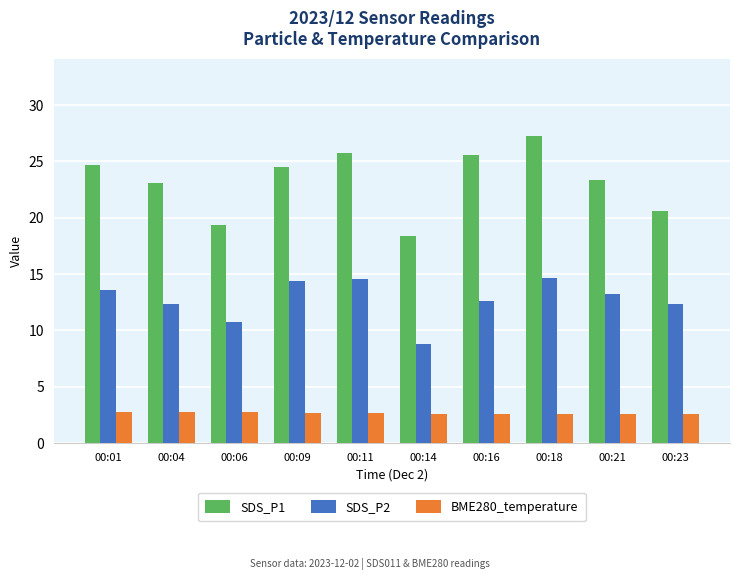

What is the smallest value displayed?

2.6